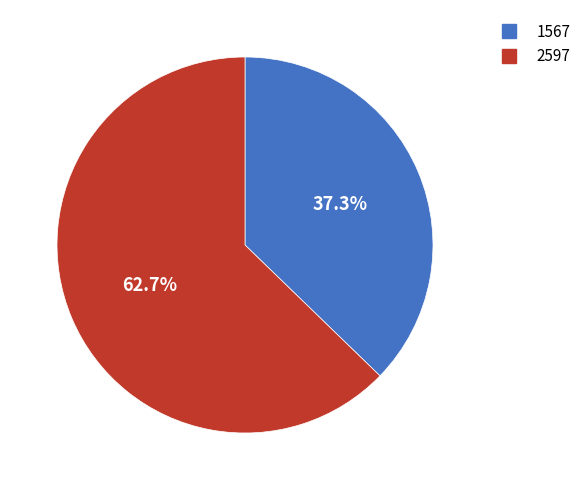

To the nearest percent, what is the difference between the 2597 and 1567 slice percentages?

25%